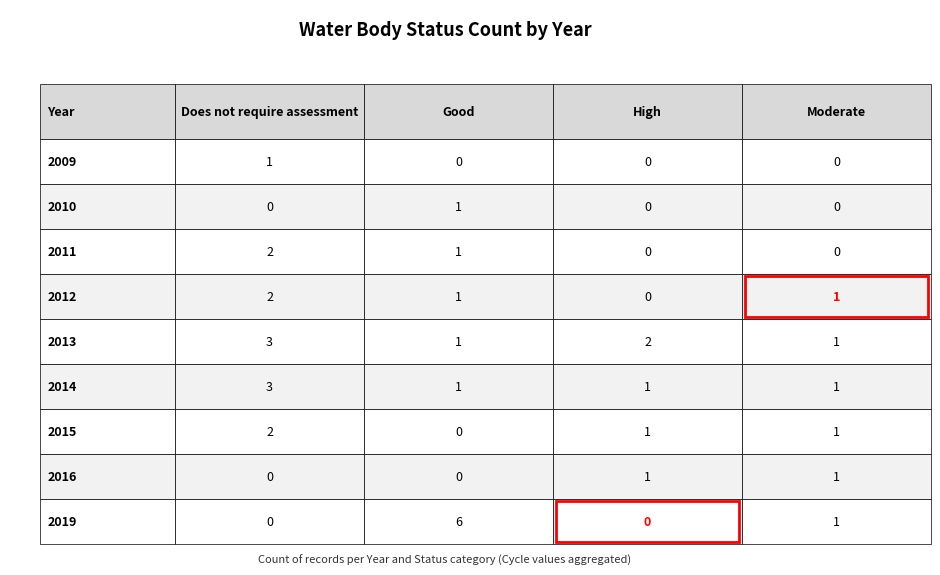

True or false: 2011 has a value of 2 at 2009.

True